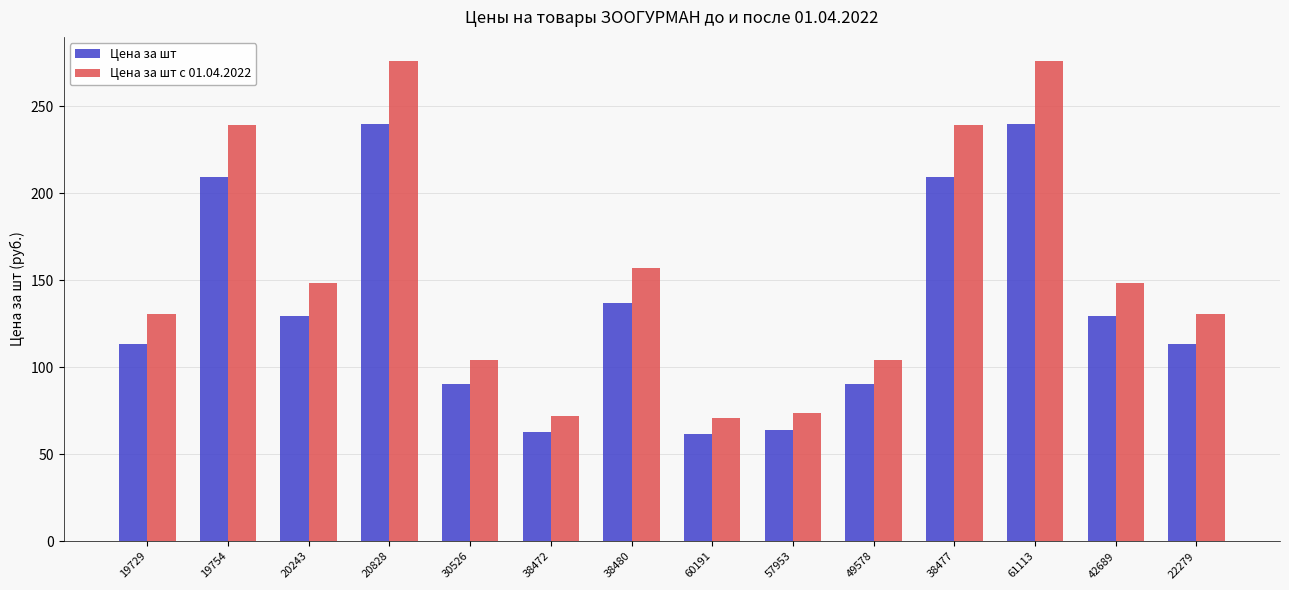

How many groups of bars are there?

14